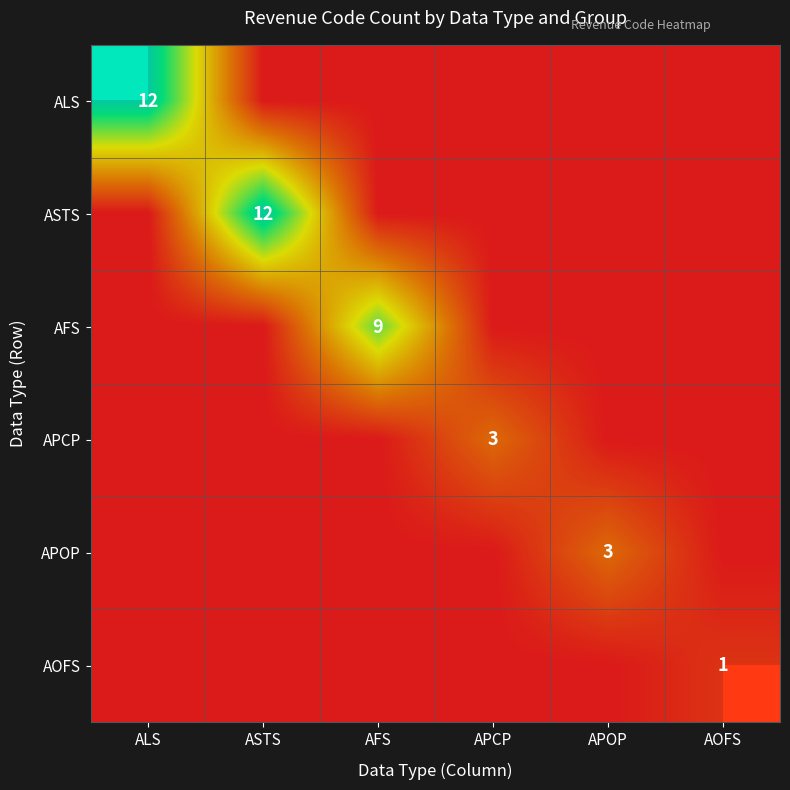

Which category has the highest value across all series?

ALS